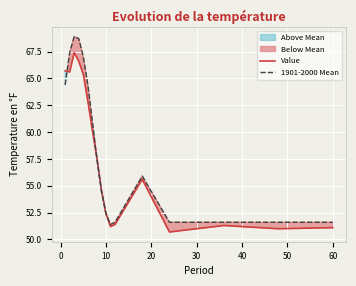

The 1901-2000 Mean series shows 52.4 at 10. True or false?

True